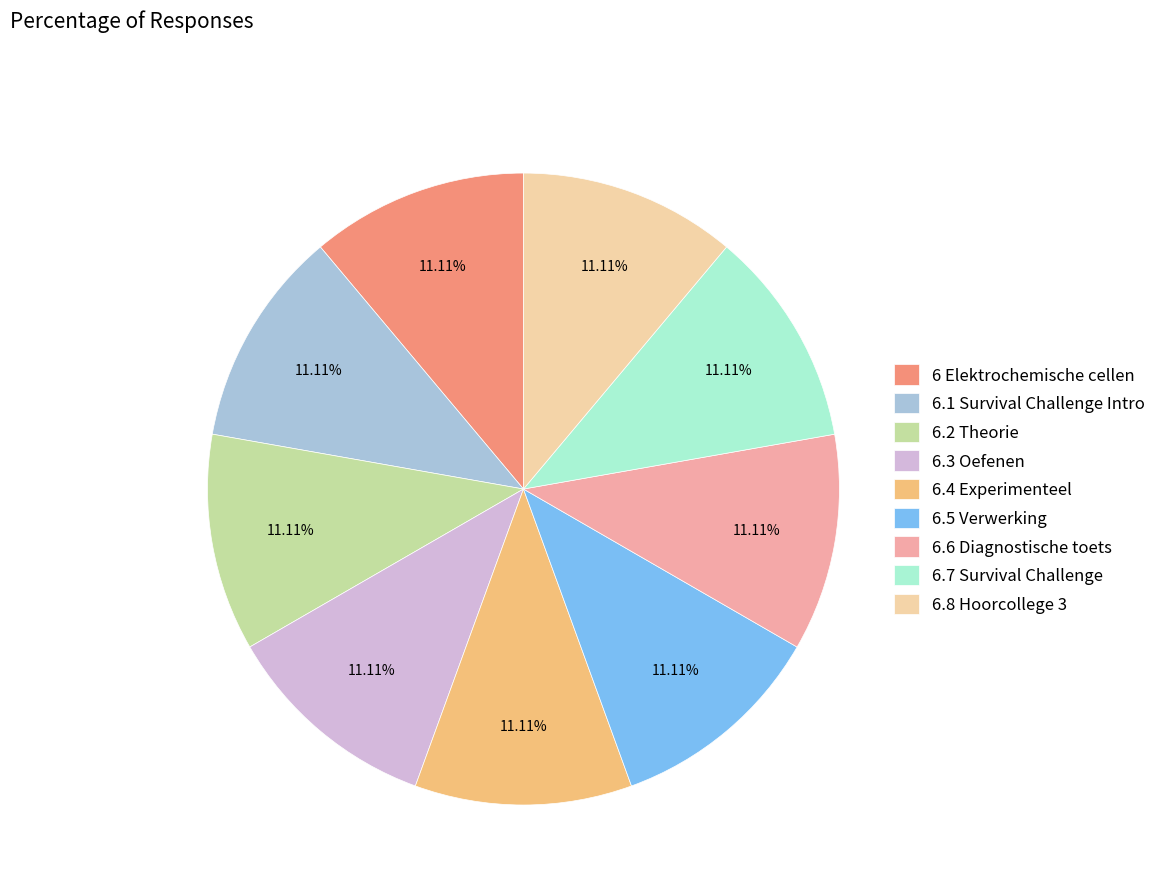

Does 6.1 Survival Challenge Intro account for over 50% of the chart?

No